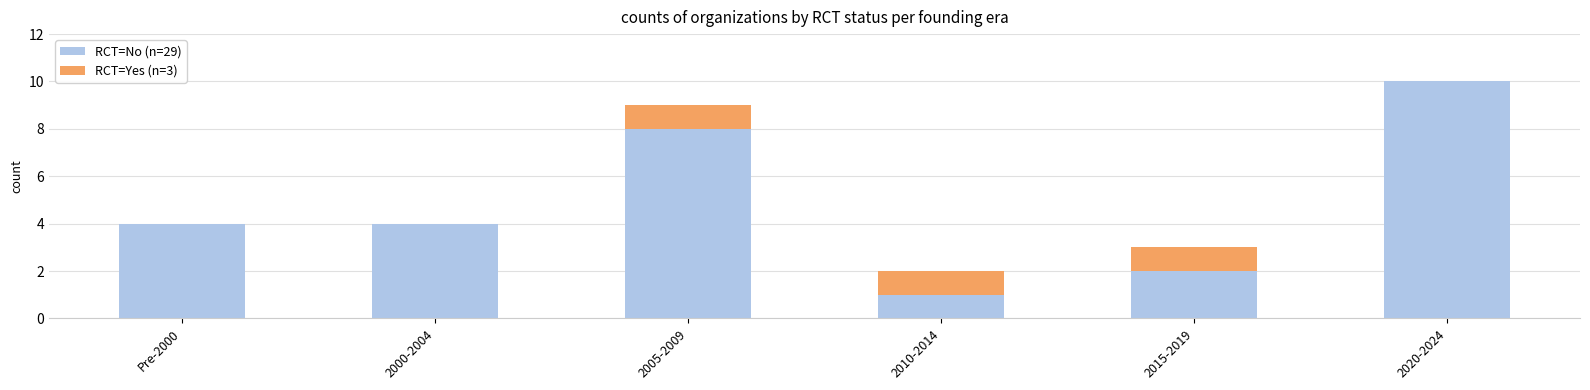

What is the total value across all series at 2020-2024?

10